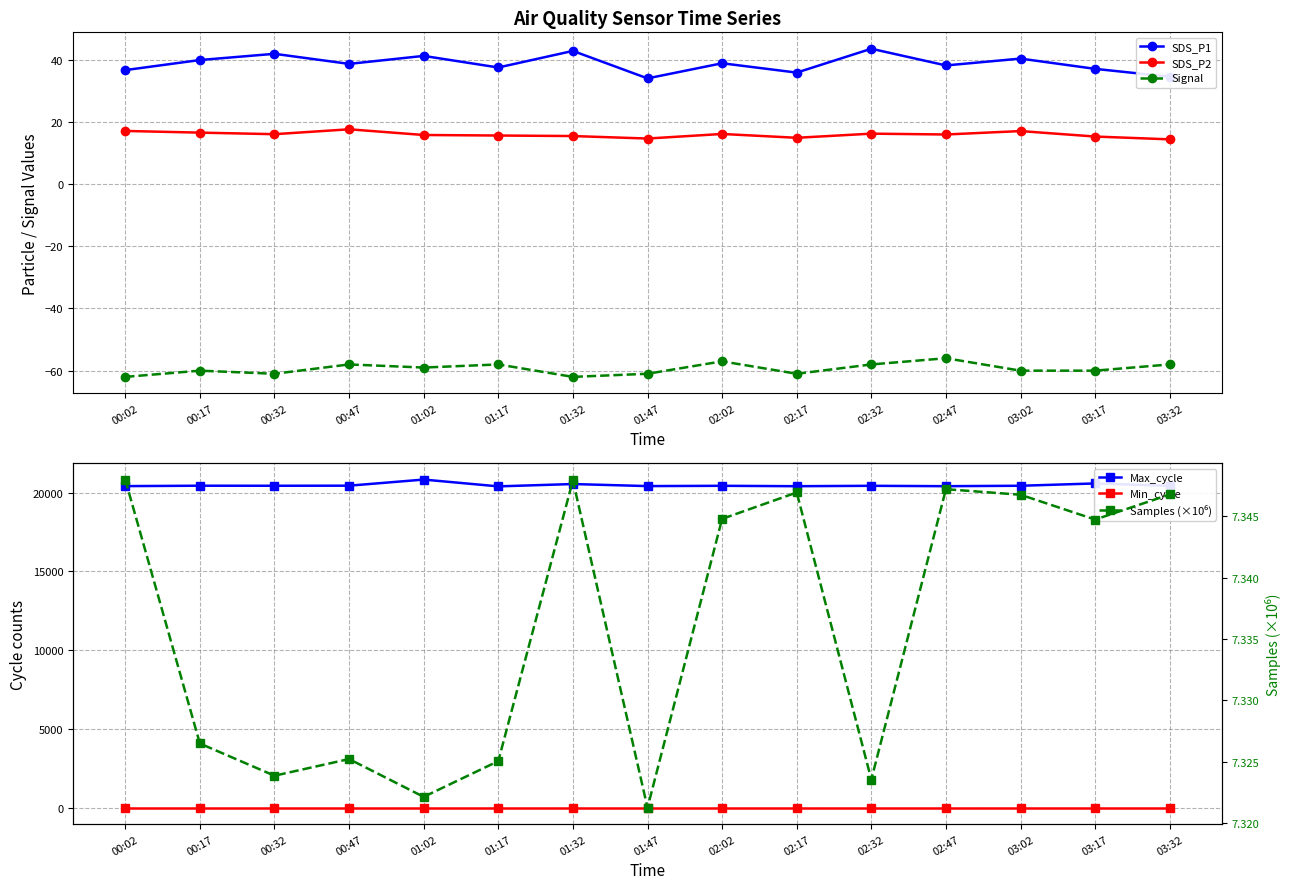

Is the value of Samples (×10⁶) at 00:17 greater than the value of Signal at 01:17?

Yes